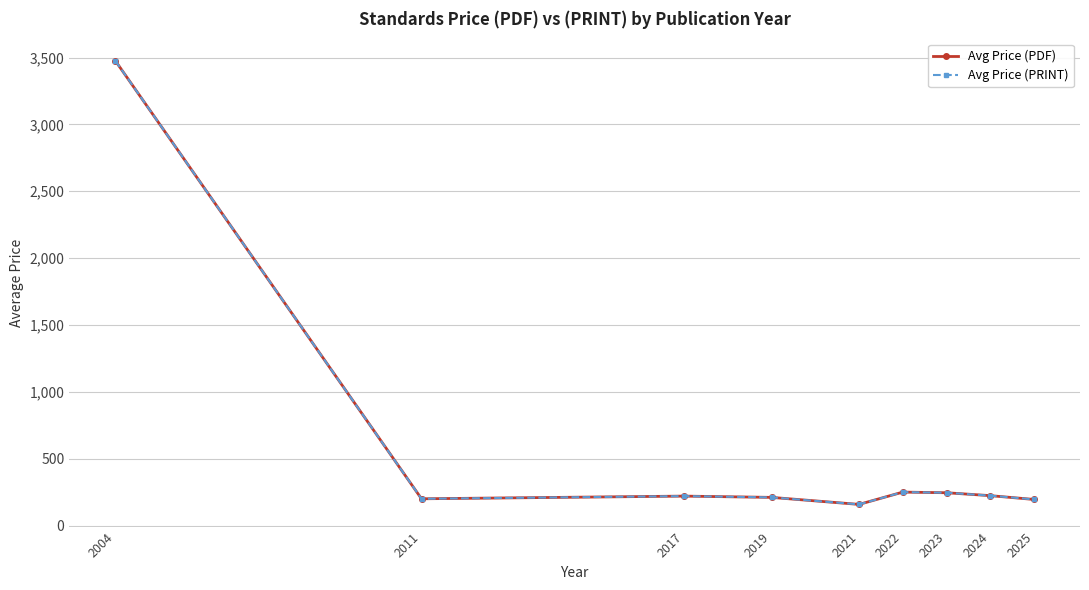

What is the sum of the Avg Price (PRINT) values at 2023 and 2024?

468.6